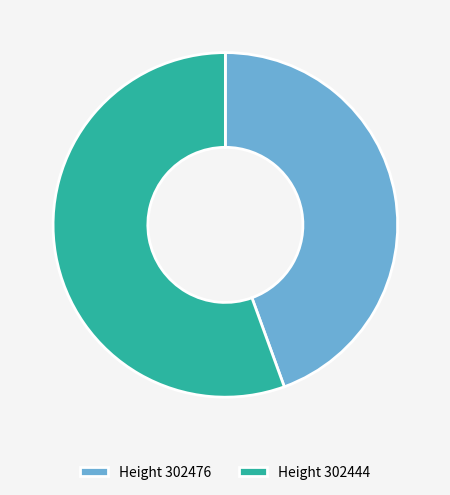

Combined, do Height 302476 and Height 302444 account for over 50%?

Yes